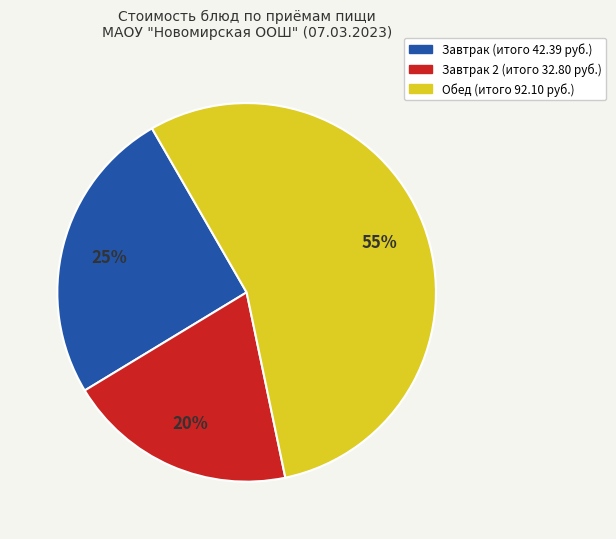

How many slices are in this pie chart?

3